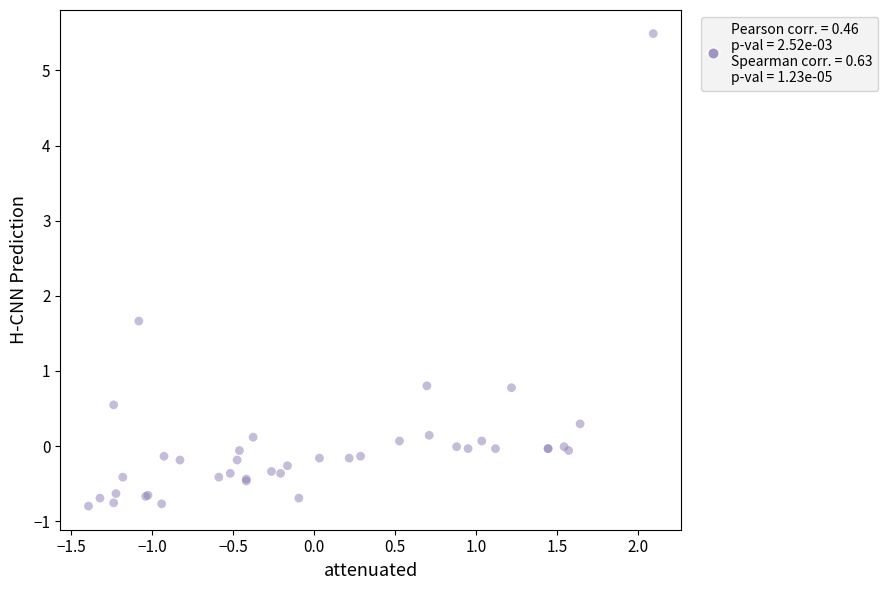

What Y value in the scatter plot is closest to 2?

1.7